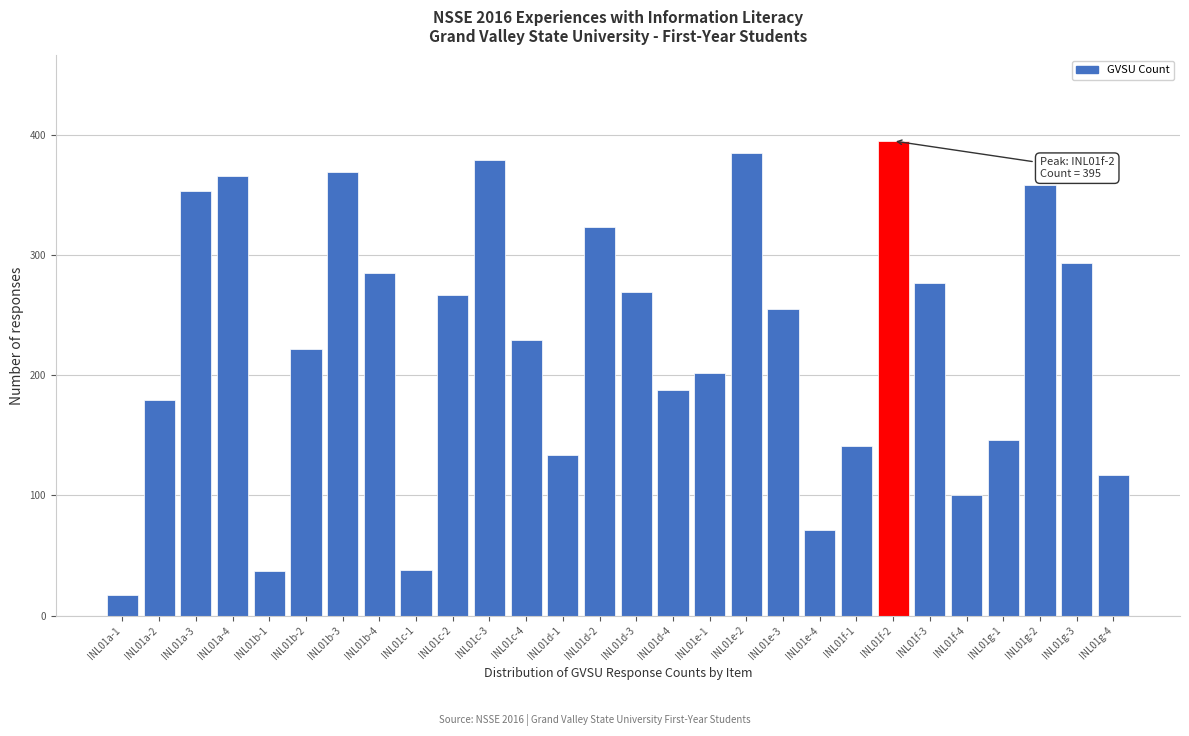

What is the label of the 26th bar from the left?

INL01g-2